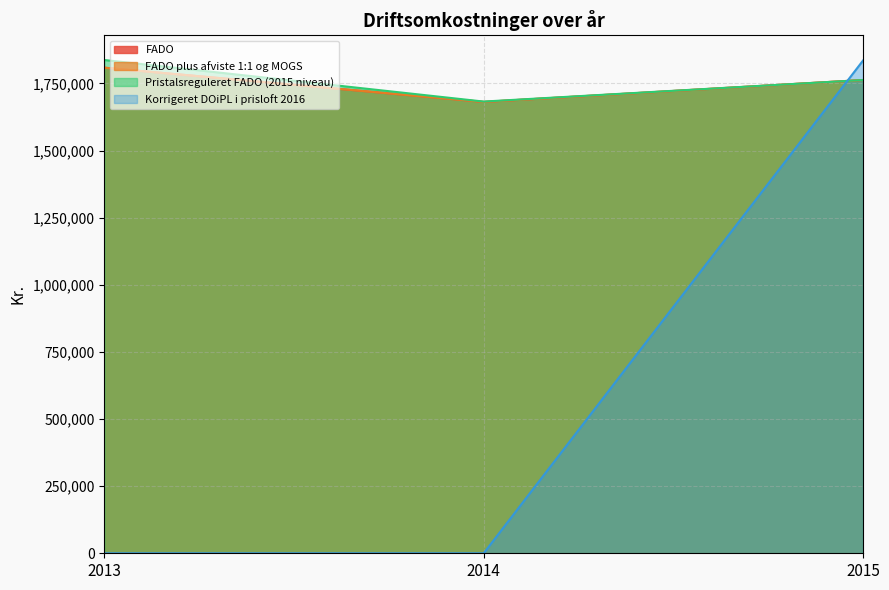

At which category does the chart reach its minimum across all series?

2013